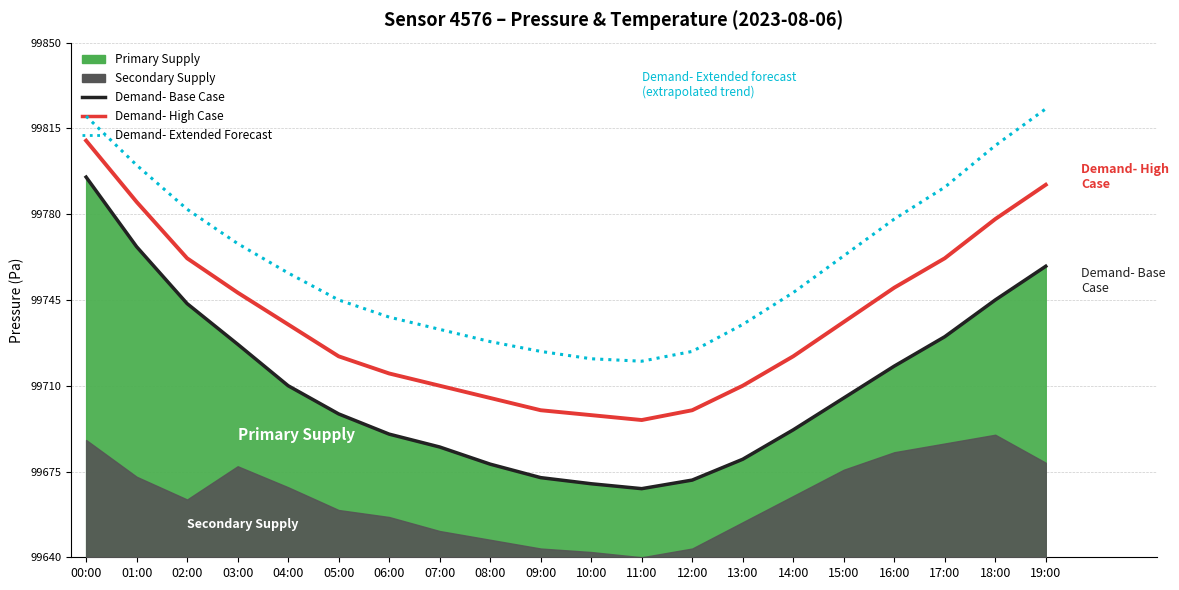

True or false: Demand- Base Case and Demand- High Case intersect in this chart.

False